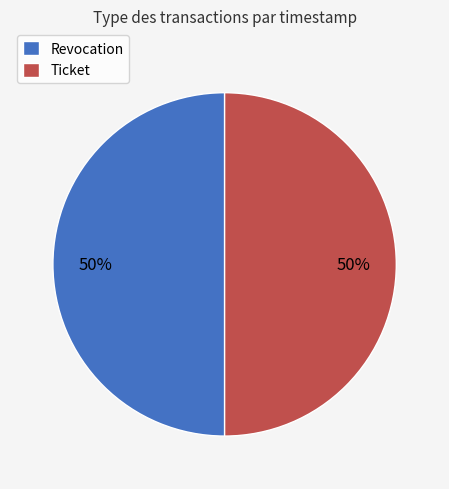

True or false: Ticket accounts for 42% of the total.

False